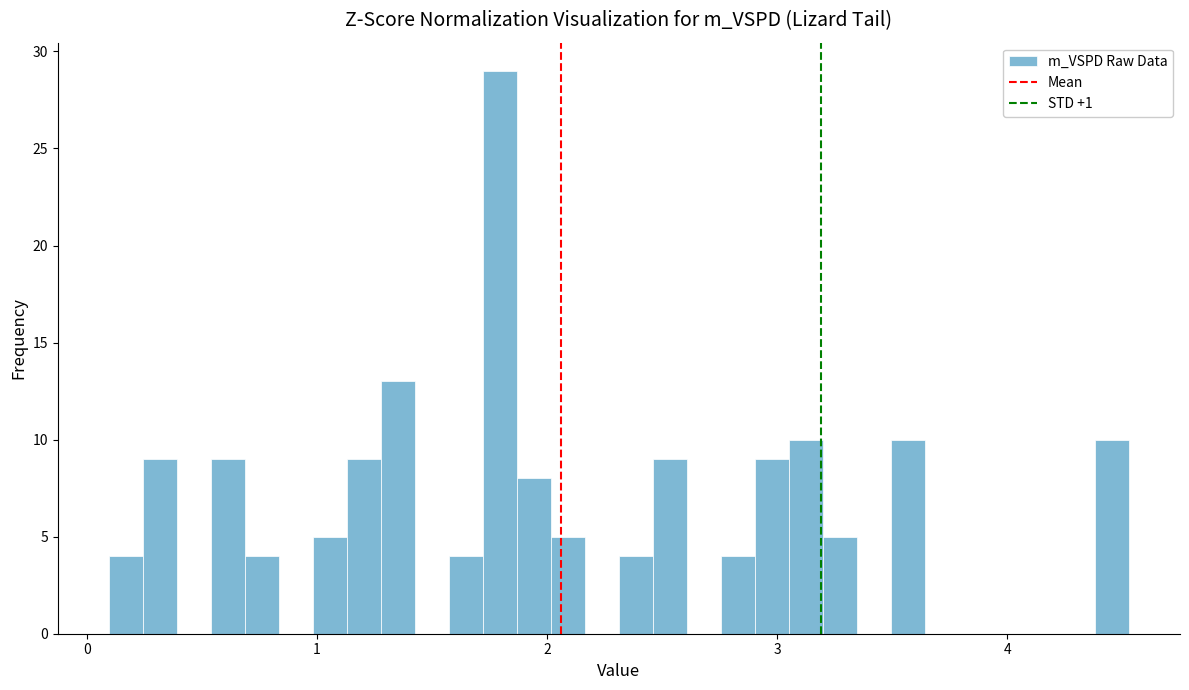

Around what value on the x-axis is the tallest bar? Give the approximate position of its centre, as read against the axis.

1.8